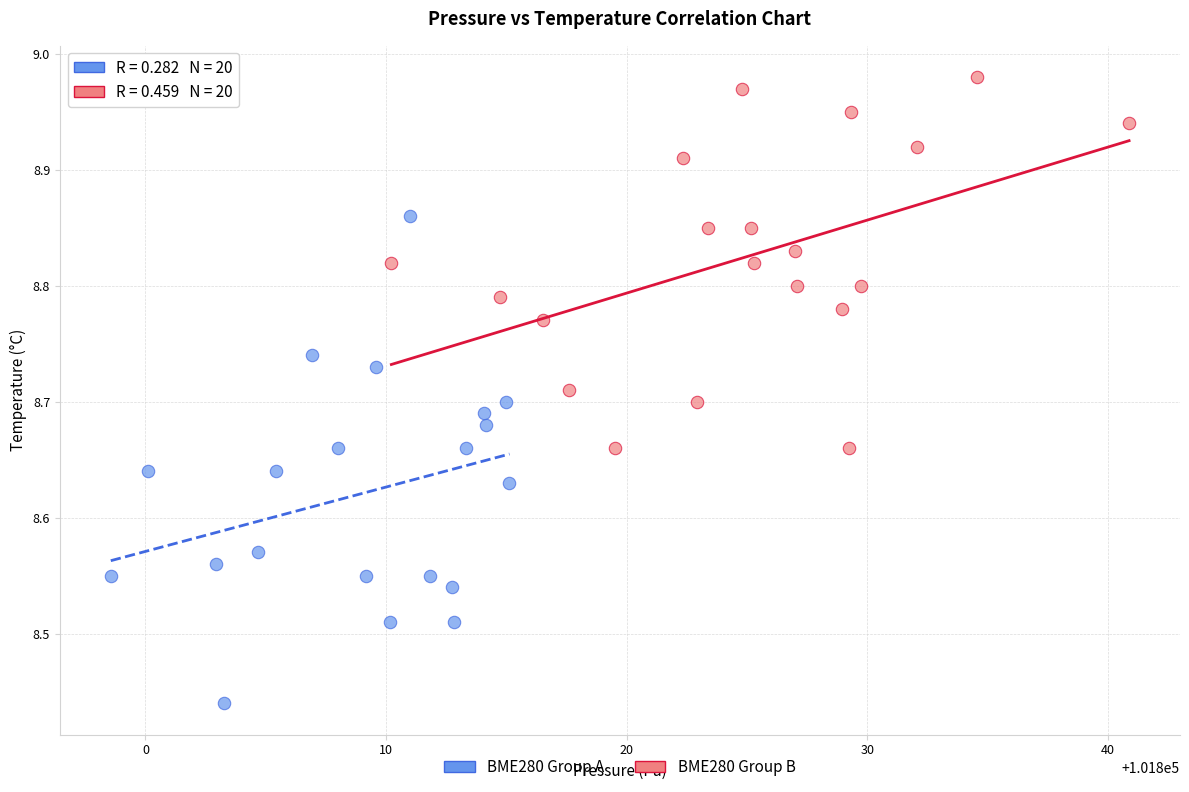

Which series contains the lowest Y value?

BME280 Group A